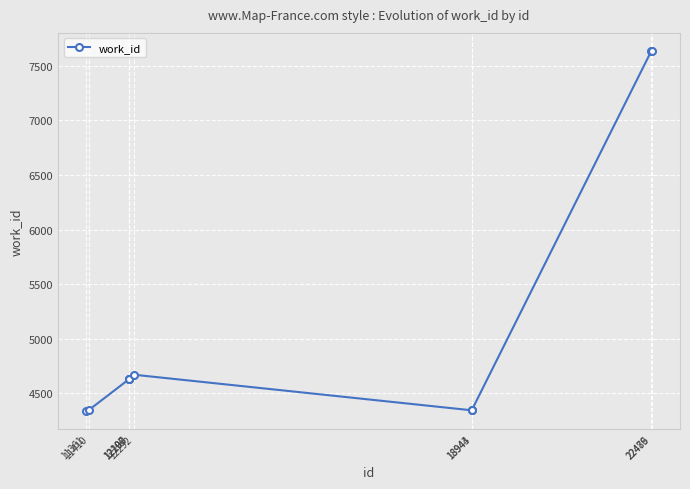

What is the maximum value shown in the chart?

7636